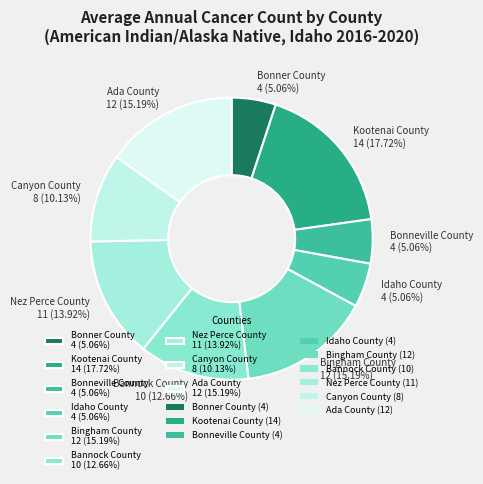

The Canyon County slice represents 10% of the pie. True or false?

True